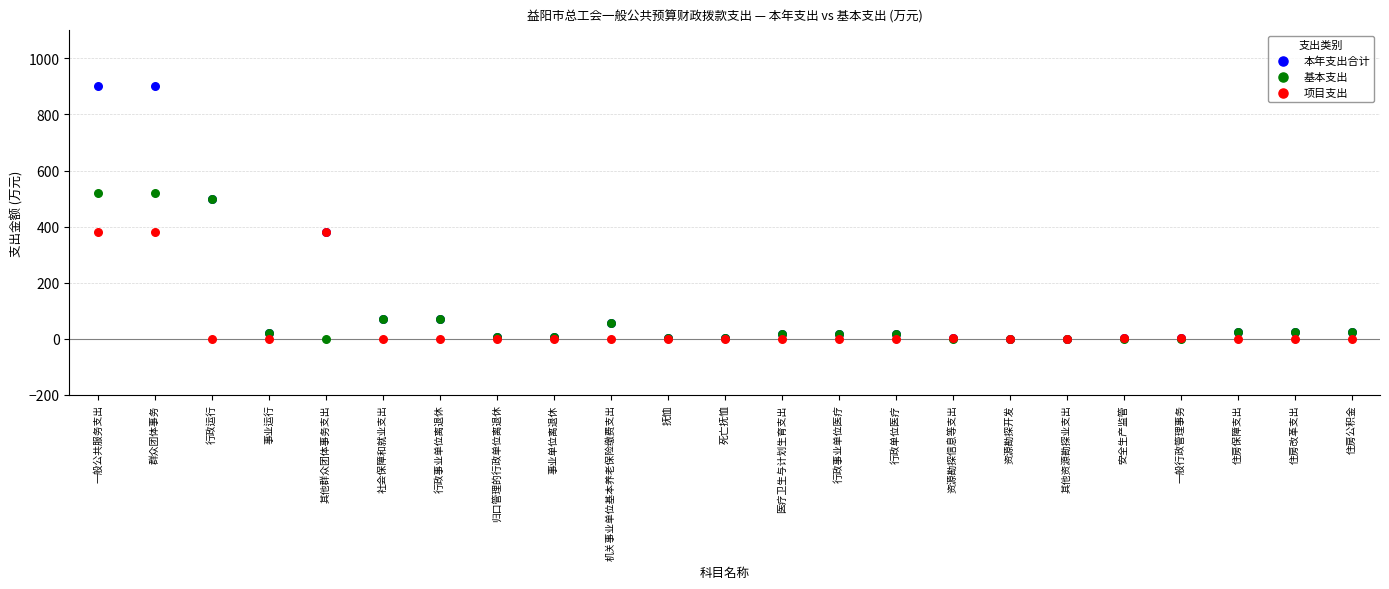

Which series reaches the maximum Y coordinate?

本年支出合计